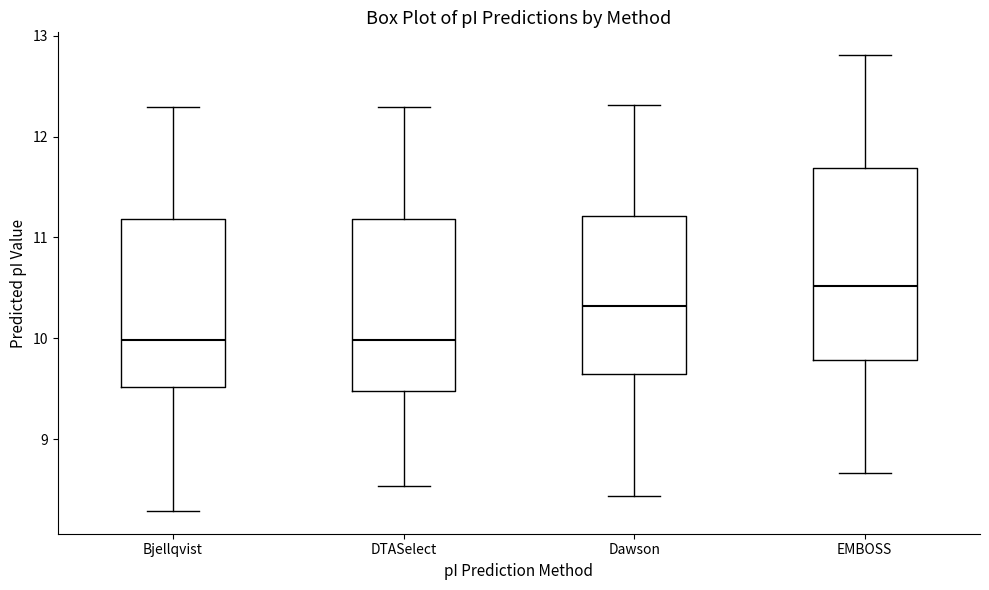

Reading left to right, read every box against the y-axis: the position of its median line, the range the box covers, and the ends of its whiskers. The values are not printed on the chart, so give them approximately, as read against the axis.

Bjellqvist: median 10.0, box 9.5 to 11.2, whiskers 8.3 to 12.3
DTASelect: median 10.0, box 9.5 to 11.2, whiskers 8.5 to 12.3
Dawson: median 10.3, box 9.6 to 11.2, whiskers 8.4 to 12.3
EMBOSS: median 10.5, box 9.8 to 11.7, whiskers 8.7 to 12.8